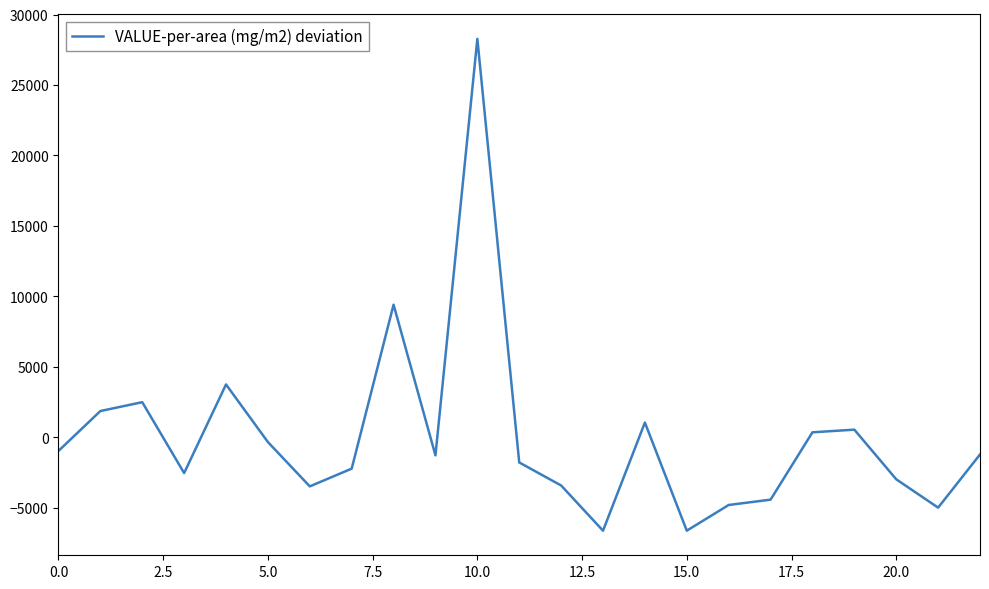

What is the difference between the maximum and minimum values?

34905.6